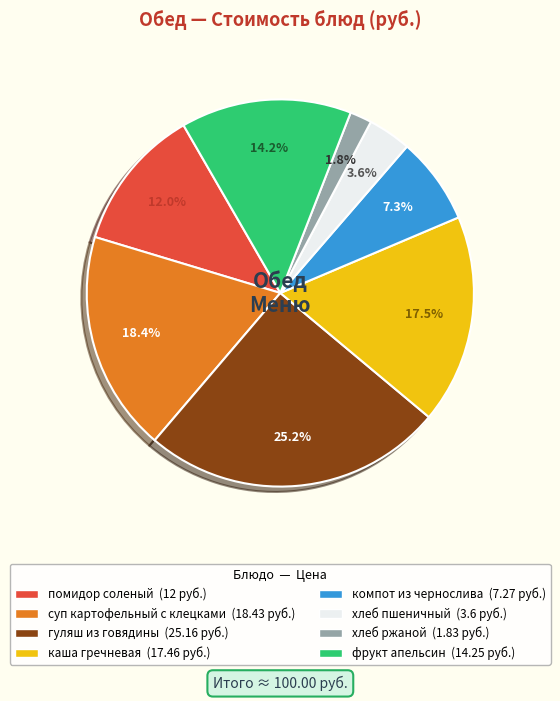

Combined, what portion of the pie is компот из чернослива and фрукт апельсин?

21.5%